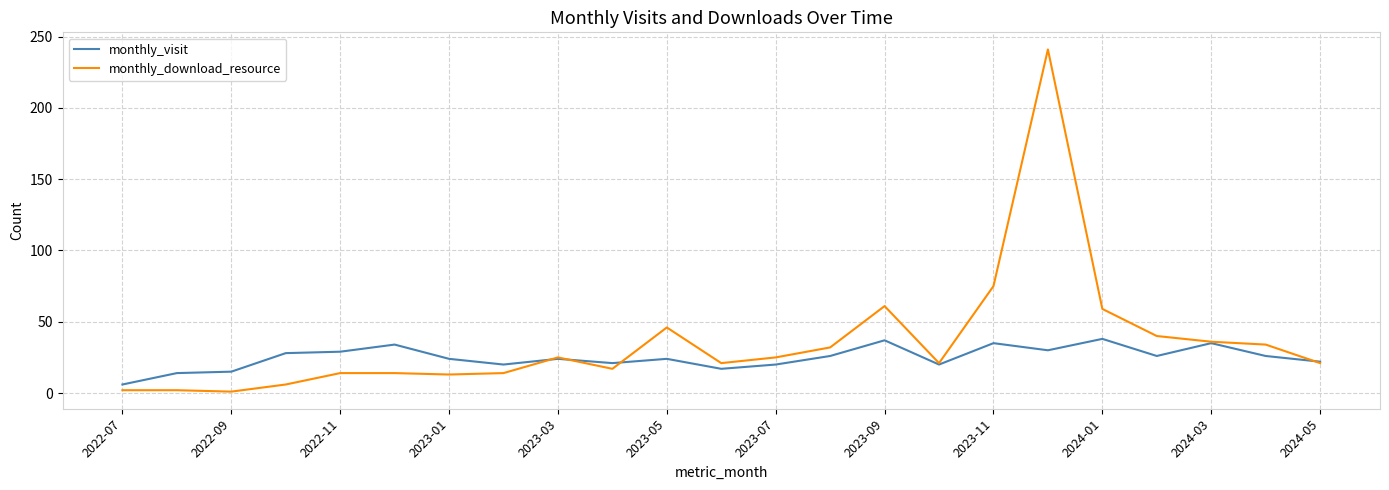

How many lines are shown in the chart?

2